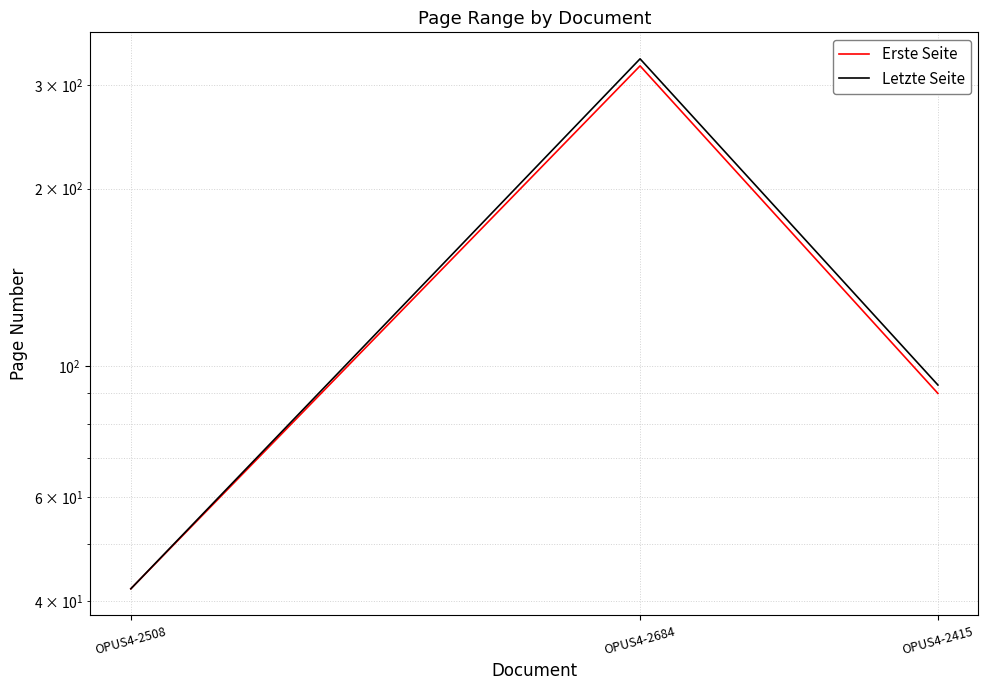

Reading left to right, list all the values displayed in this chart.

Erste Seite: 42	323	90
Letzte Seite: 42	332	93